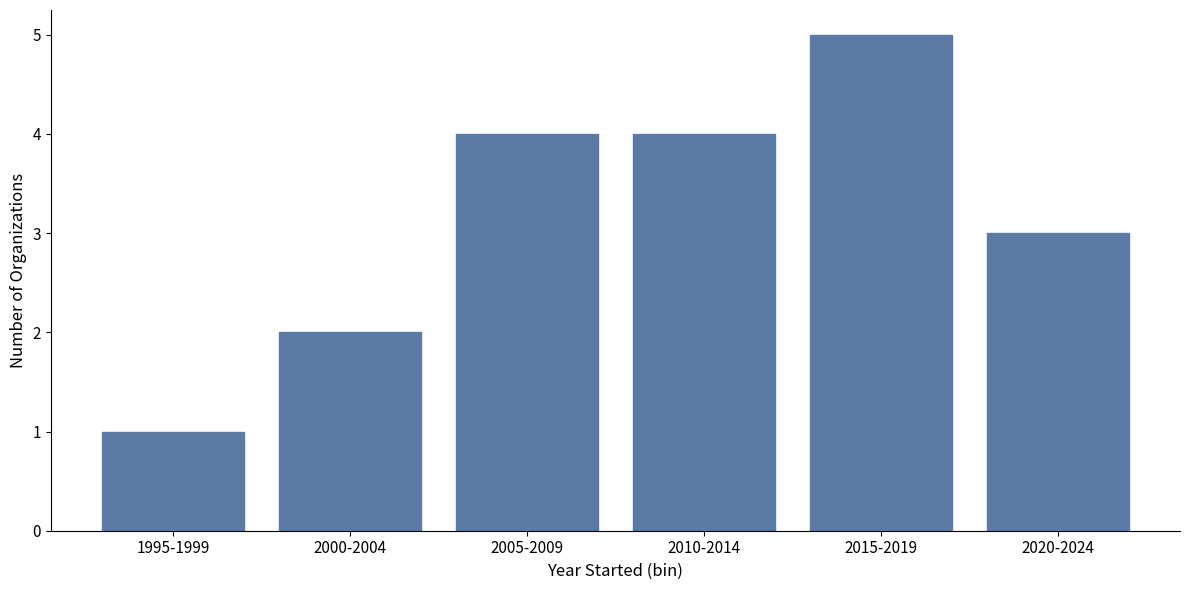

Reading left to right, list all the values displayed in this chart.

1995-1999=1	2000-2004=2	2005-2009=4	2010-2014=4	2015-2019=5	2020-2024=3